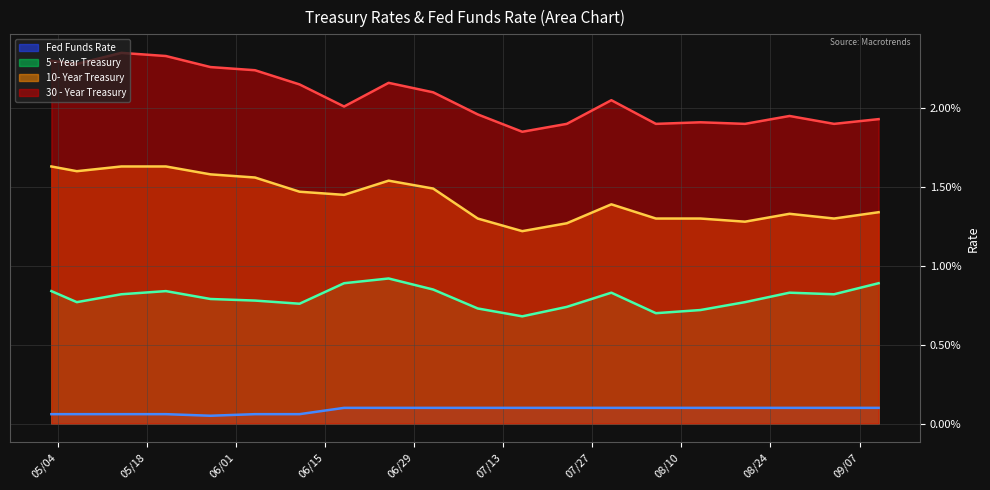

The Fed Funds Rate (line) series shows 0.0 at 19. True or false?

False